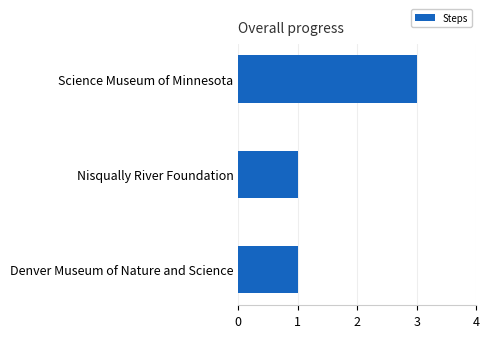

What is the smallest value displayed?

1